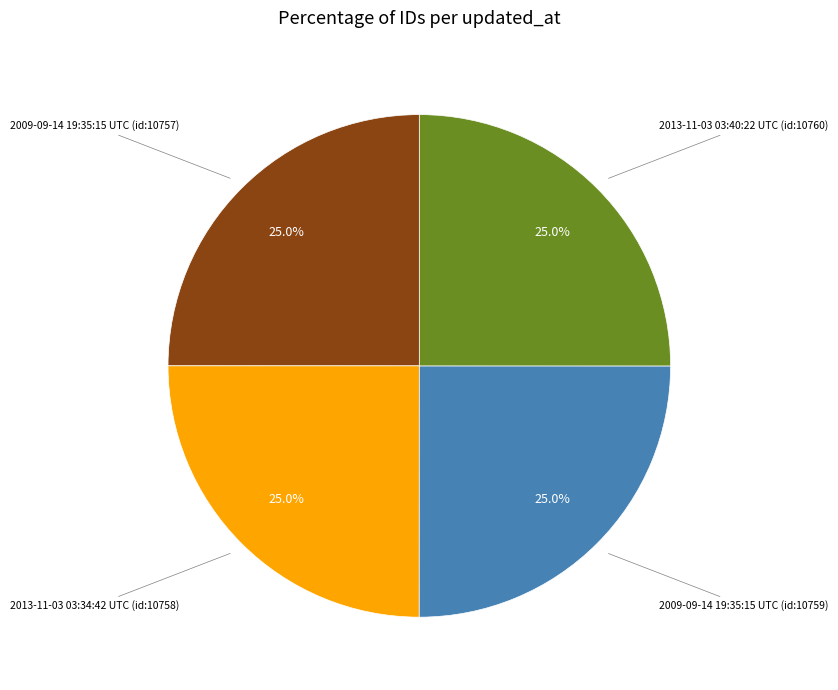

Is there a majority slice in this chart?

No